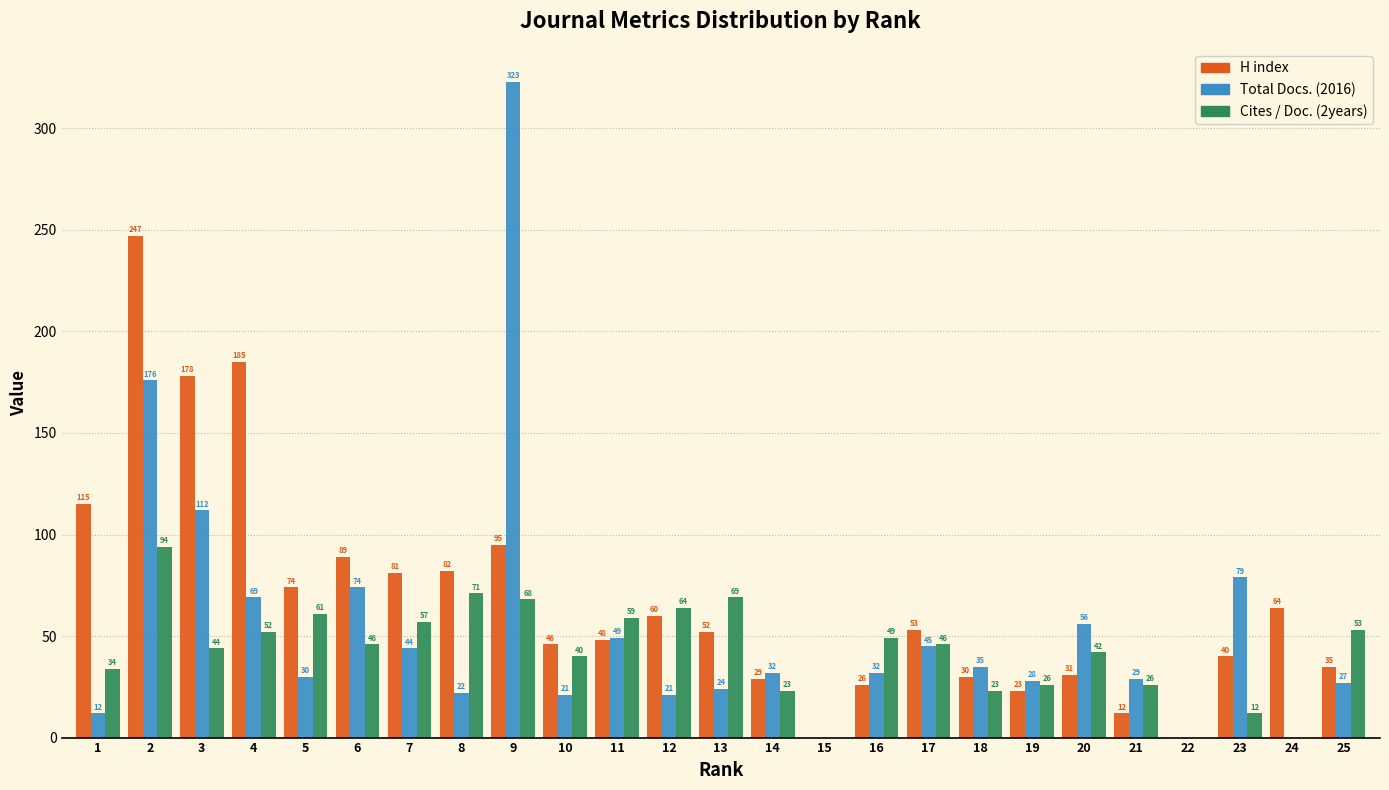

Reading left to right, what are all the values shown in this chart?

H index: 1=115	2=247	3=178	4=185	5=74	6=89	7=81	8=82	9=95	10=46	11=48	12=60	13=52	14=29	15=0	16=26	17=53	18=30	19=23	20=31	21=12	22=0	23=40	24=64	25=35
Total Docs. (2016): 1=12	2=176	3=112	4=69	5=30	6=74	7=44	8=22	9=323	10=21	11=49	12=21	13=24	14=32	15=0	16=32	17=45	18=35	19=28	20=56	21=29	22=0	23=79	24=0	25=27
Cites / Doc. (2years): 1=34	2=94	3=44	4=52	5=61	6=46	7=57	8=71	9=68	10=40	11=59	12=64	13=69	14=23	15=0	16=49	17=46	18=23	19=26	20=42	21=26	22=0	23=12	24=0	25=53